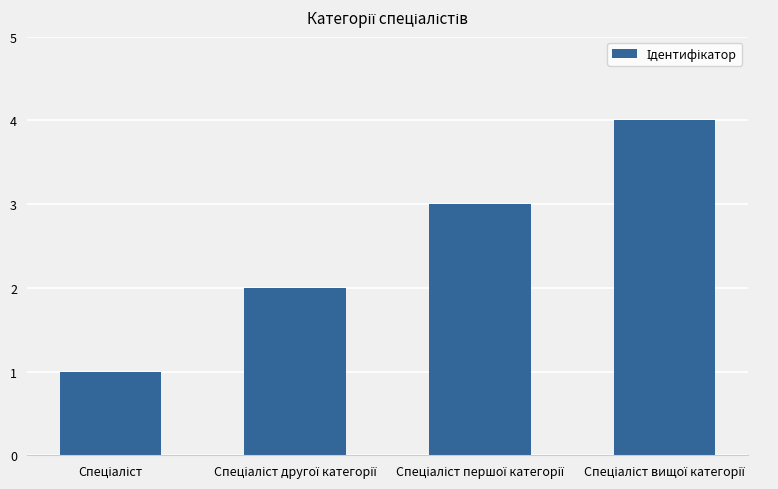

What is the maximum value shown in the chart?

4